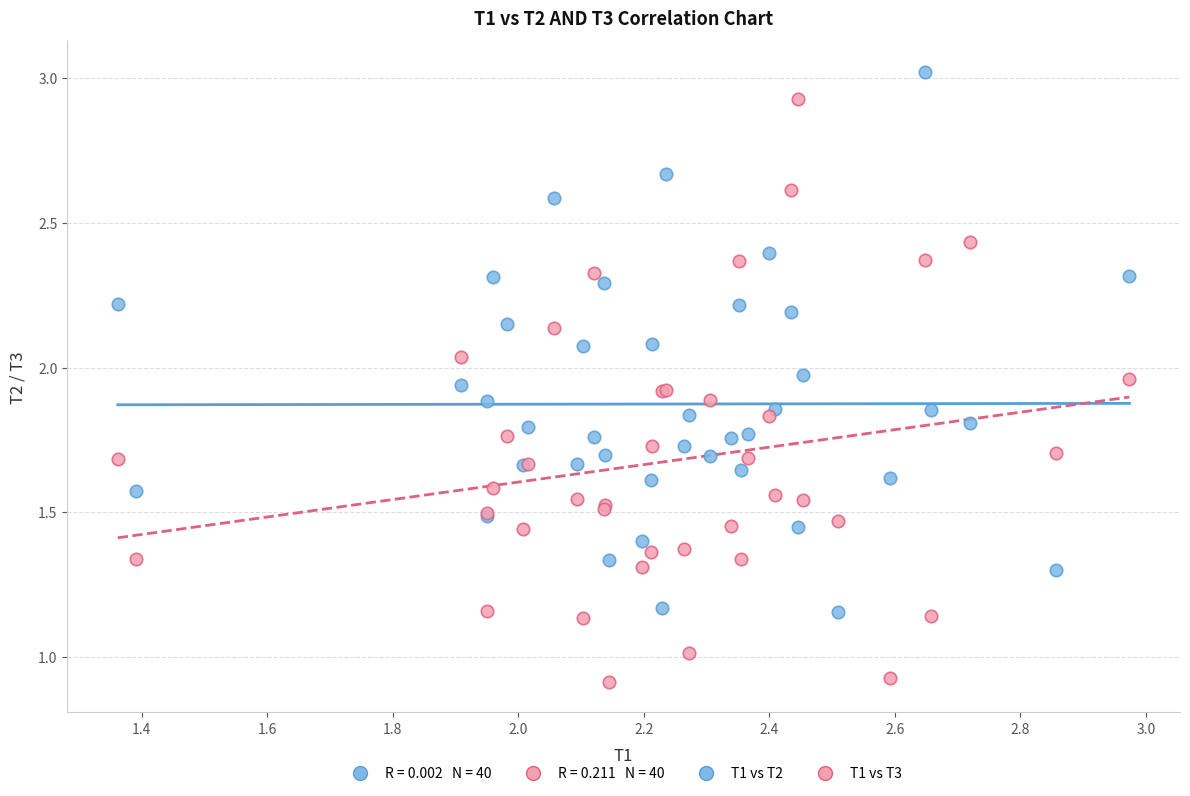

Which series has the largest Y range (max minus min)?

T1 vs T3